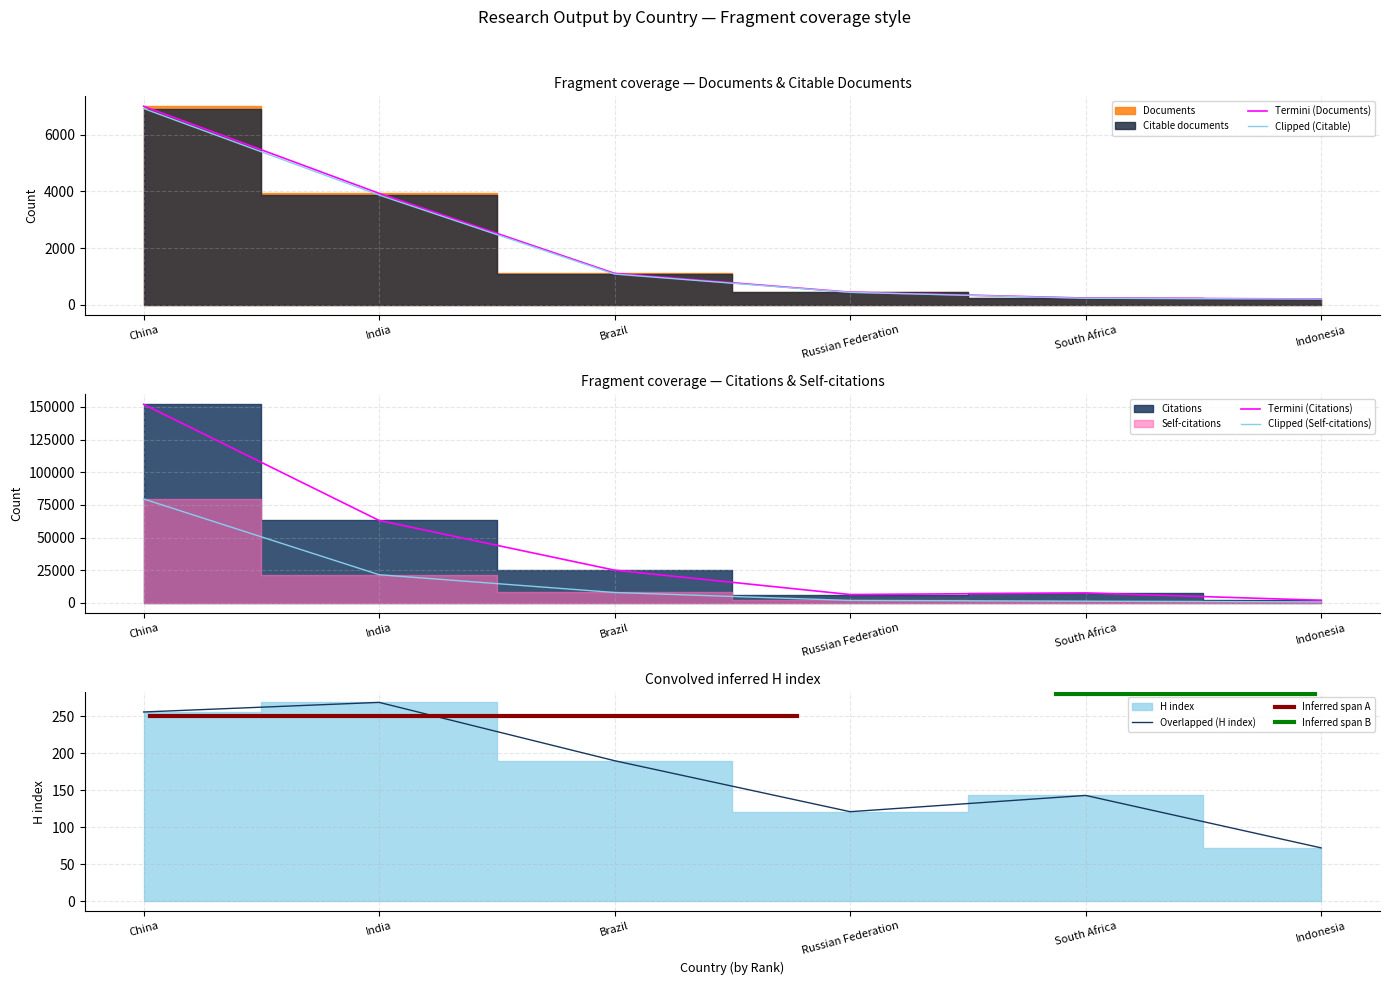

True or false: H index has more than 1 interior local peaks.

True